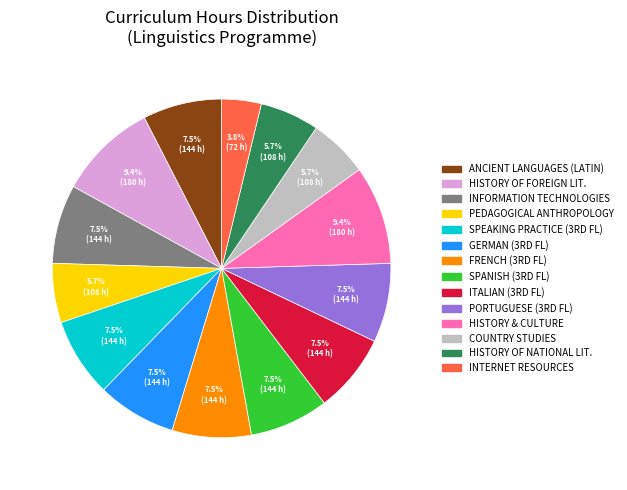

Is there any slice that represents more than half of the pie?

No